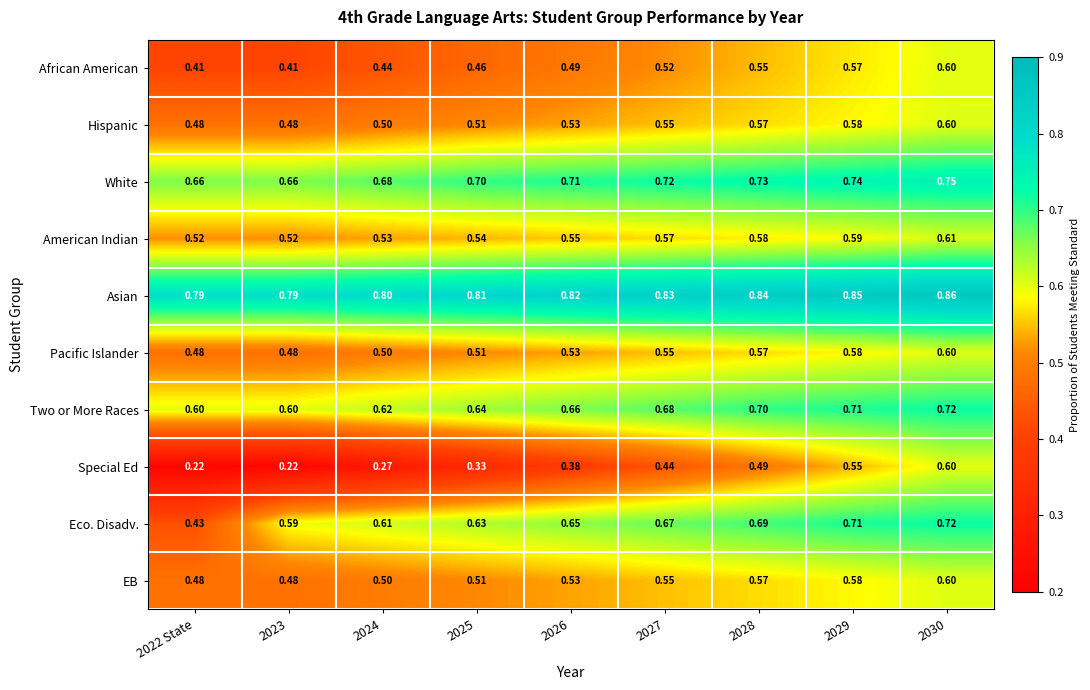

Which series has the widest spread of values?

Special Ed